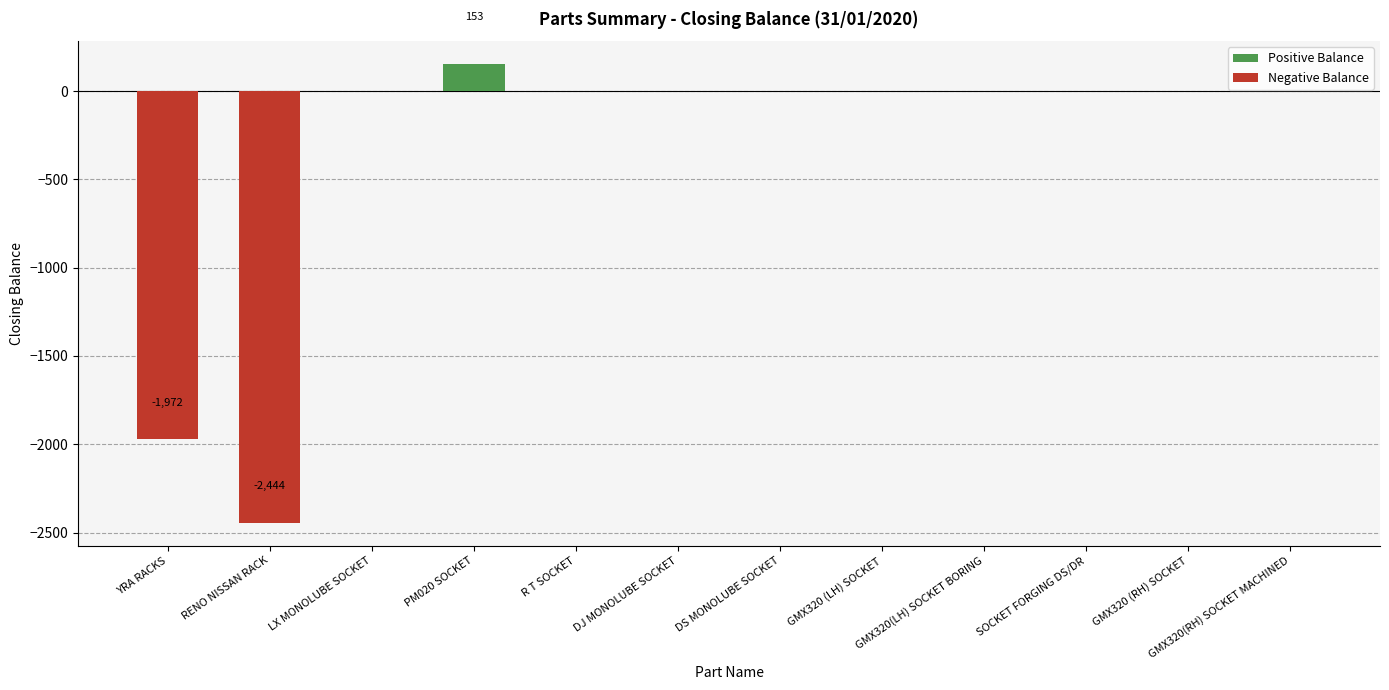

Is the value of Negative Balance at RENO NISSAN RACK greater than the value of Positive Balance at RENO NISSAN RACK?

No